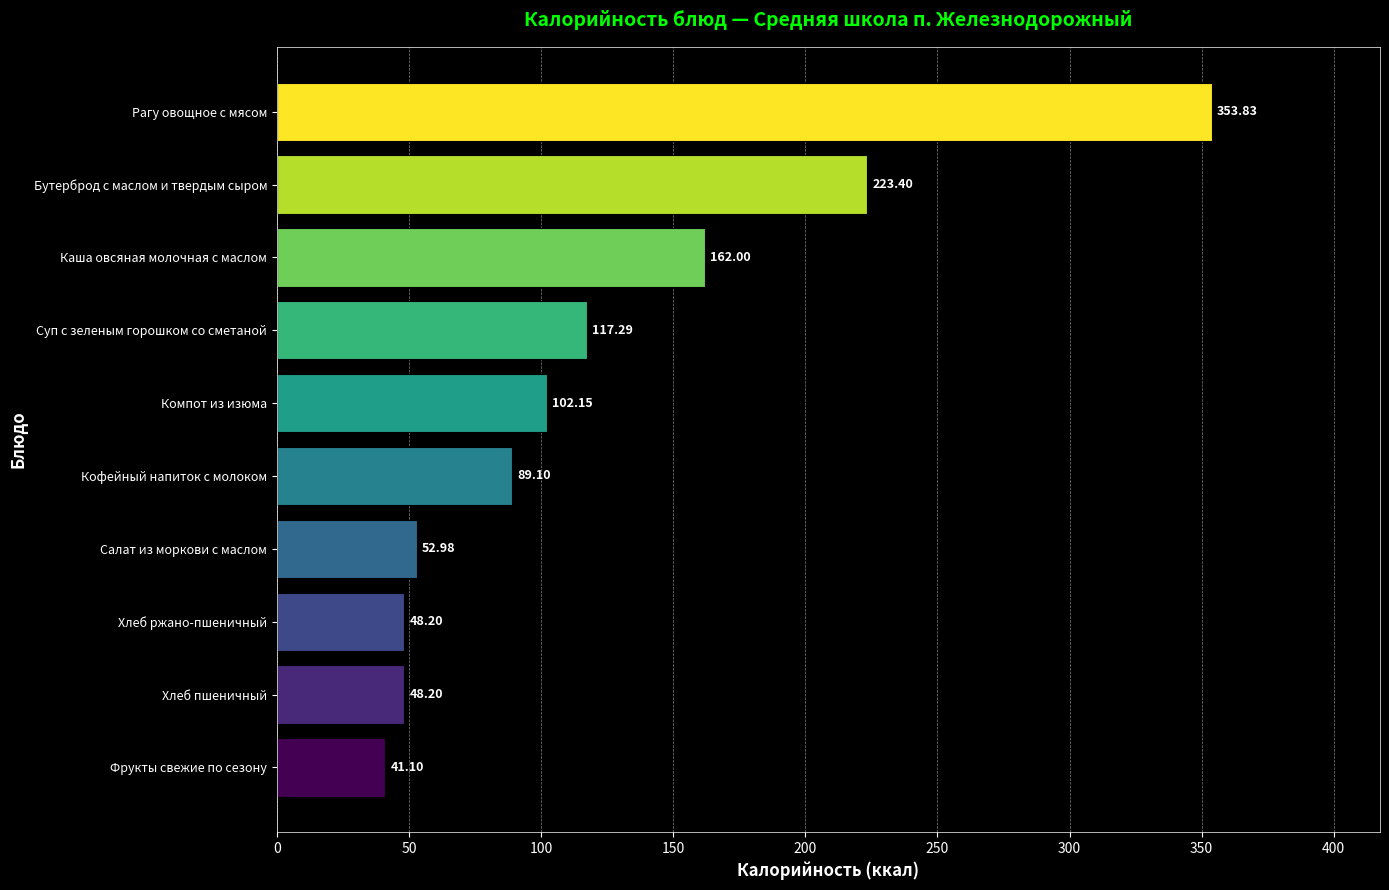

At which label is the value closest to 197?

Бутерброд с маслом и твердым сыром